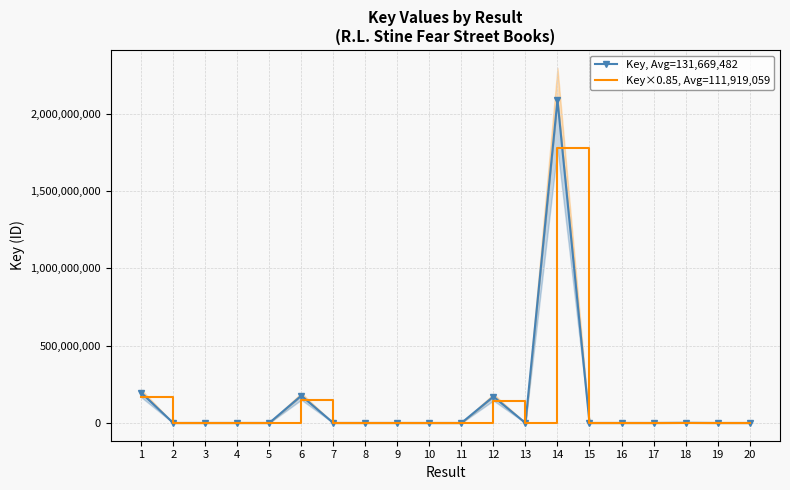

Which category has the highest value across all series?

14